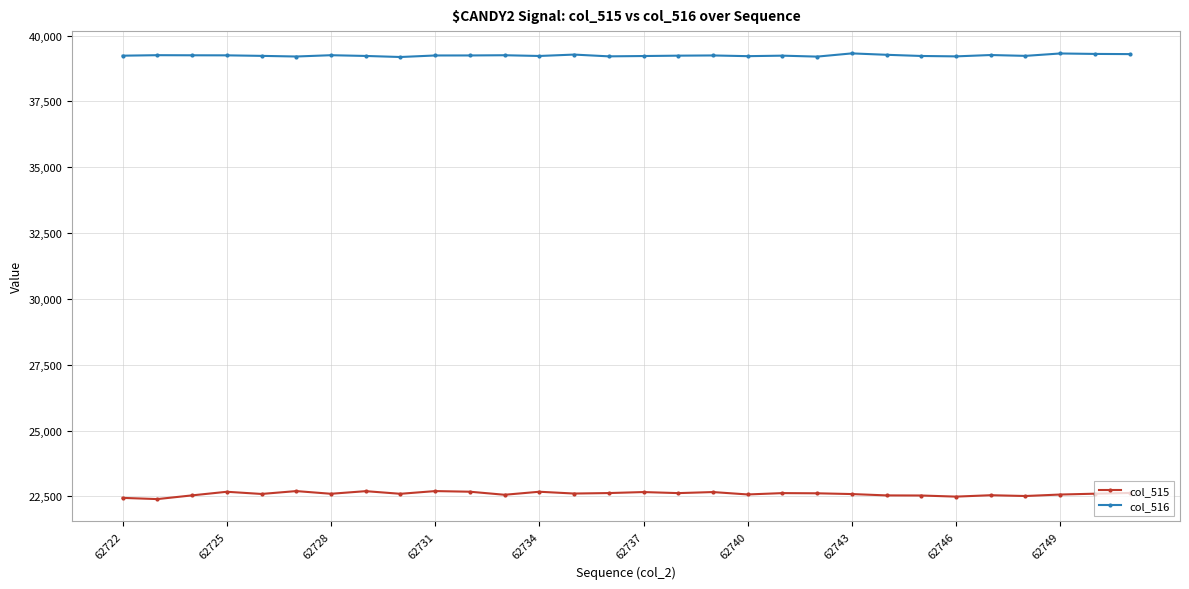

What is the value of the col_515 point at the 8th from the left?

22699